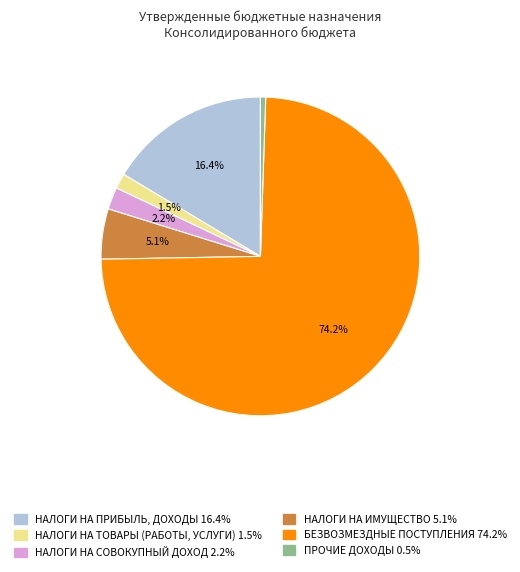

Which has a higher value, БЕЗВОЗМЕЗДНЫЕ ПОСТУПЛЕНИЯ or НАЛОГИ НА ПРИБЫЛЬ, ДОХОДЫ?

БЕЗВОЗМЕЗДНЫЕ ПОСТУПЛЕНИЯ